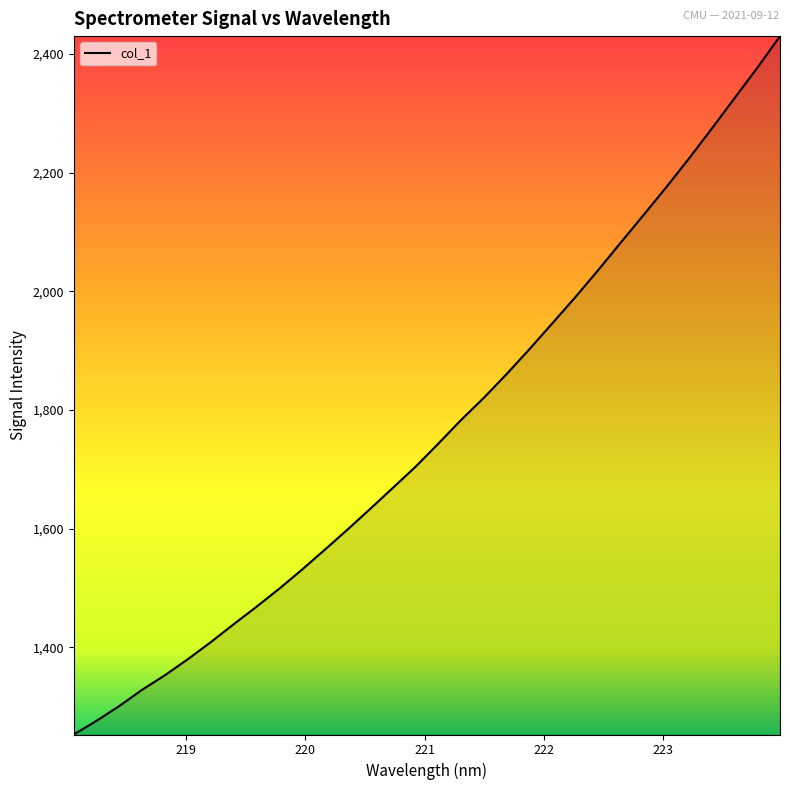

Reading left to right, list all the values displayed in this chart.

1253.3	1276.4	1301.3	1328.7	1353.2	1380.1	1408.6	1438.7	1468.1	1498.5	1530.7	1564.3	1598.3	1633.3	1668.9	1704.7	1743.6	1783.5	1820.9	1861.0	1902.8	1946.1	1989.7	2035.1	2081.9	2128.3	2175.2	2223.8	2273.9	2325.2	2376.3	2429.9